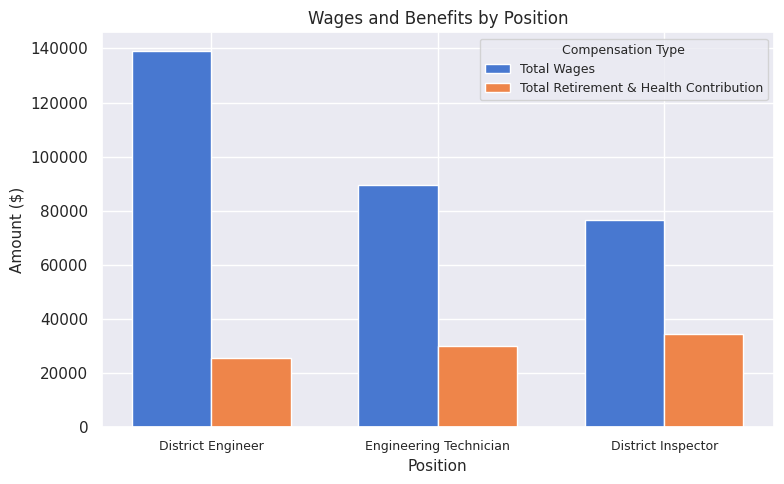

What is the value of the Total Wages bar at the 3rd from the left?

76565